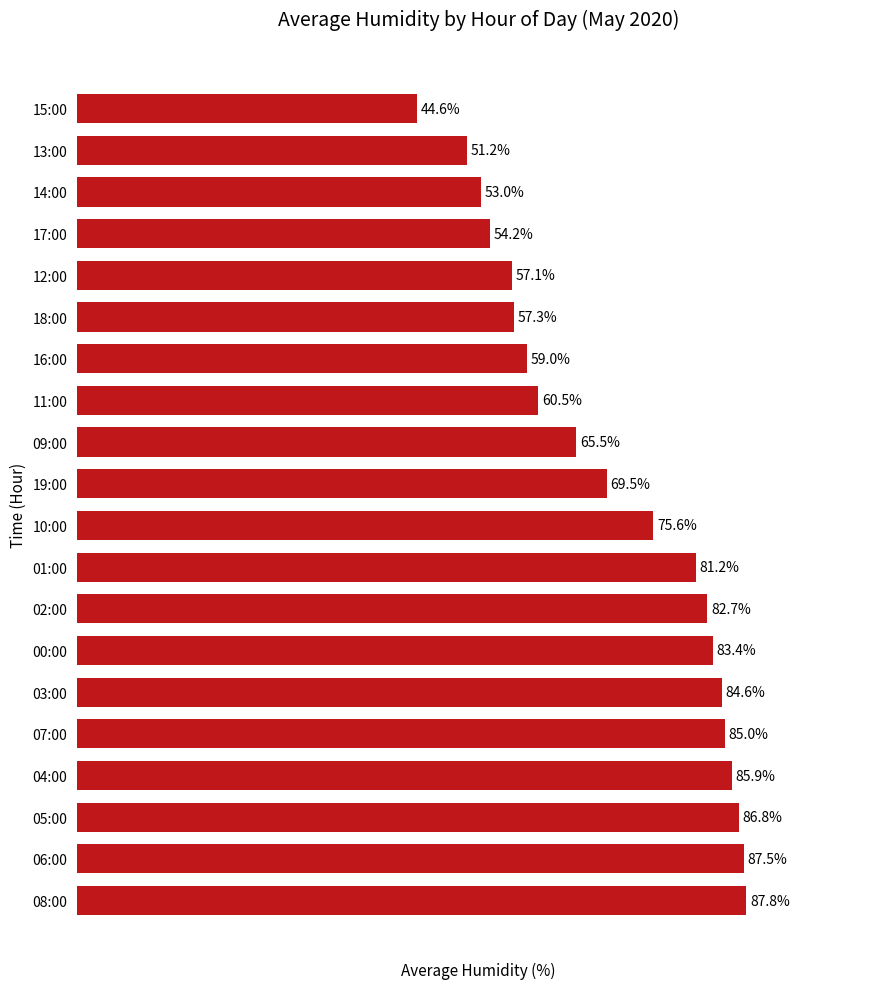

At which label is the value closest to 66?

09:00